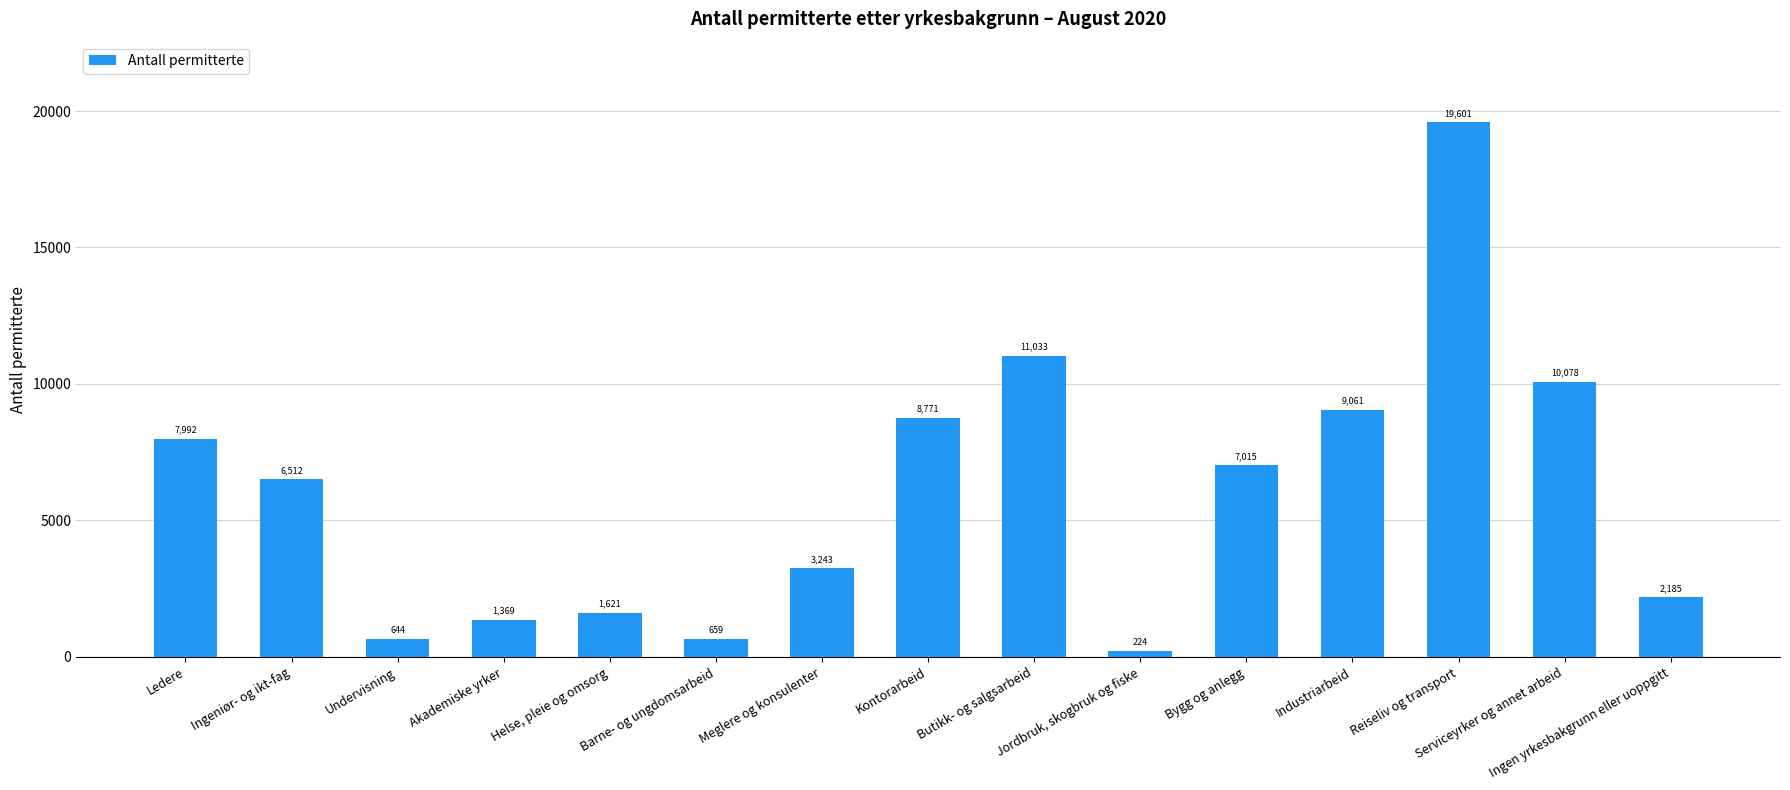

Where is the data nearest to the value 9912?

Serviceyrker og annet arbeid